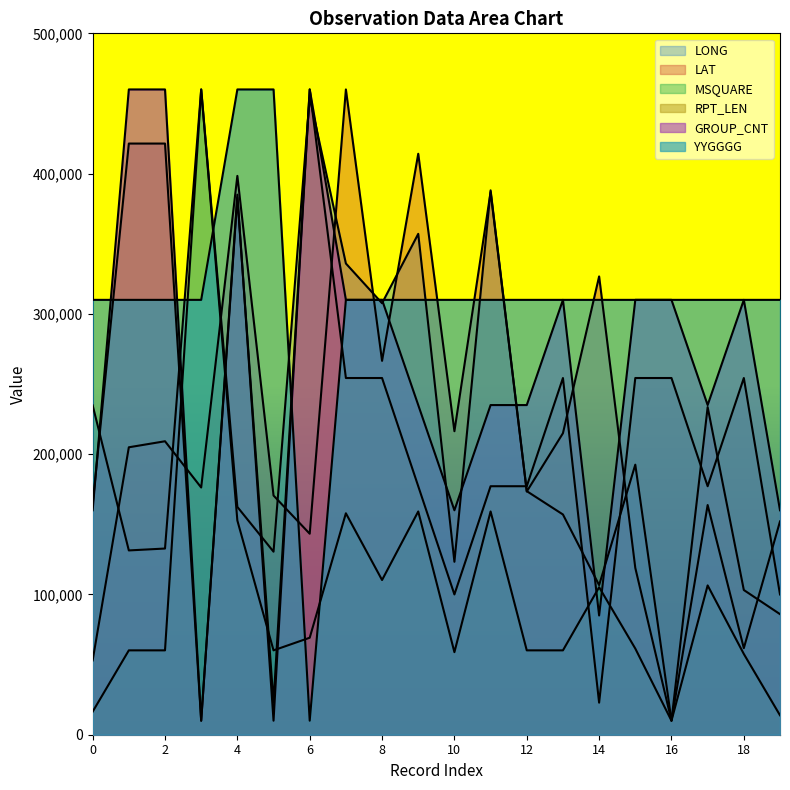

Which has a higher value, 1 or 5?

1